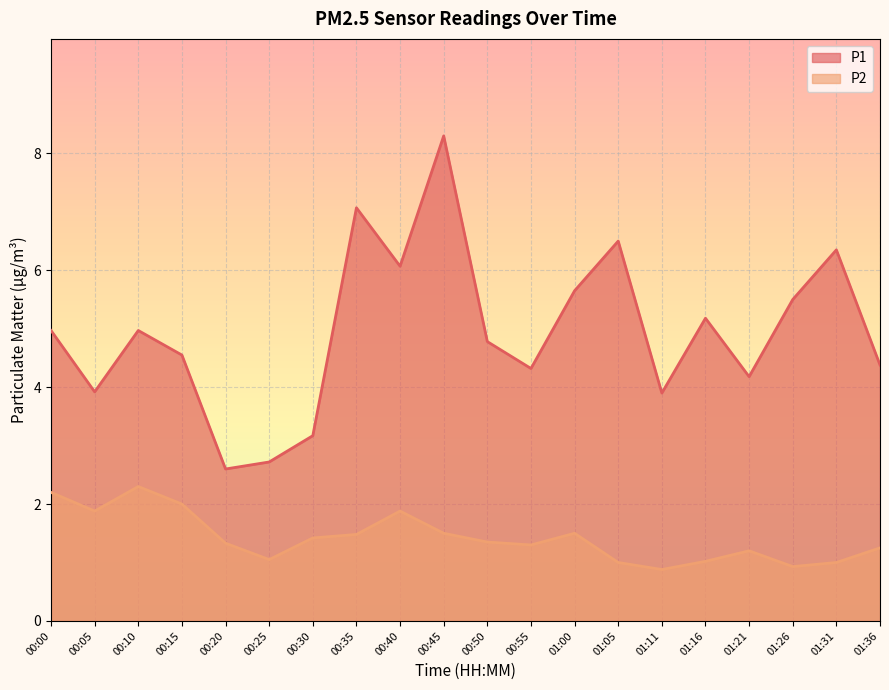

At which label does P2 reach its peak?

00:10